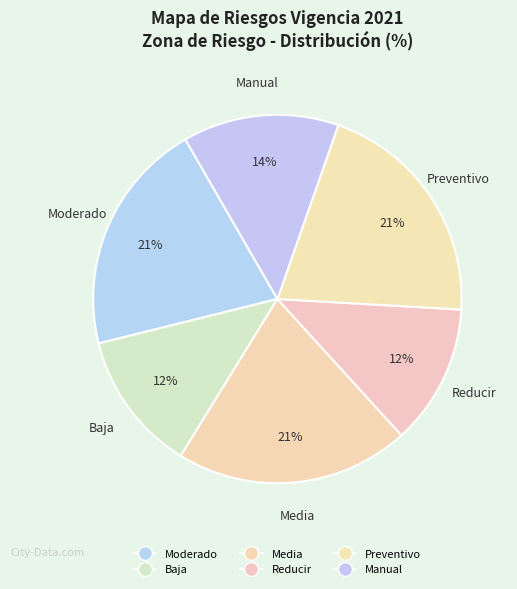

Which has a higher value, Moderado or Reducir?

Moderado